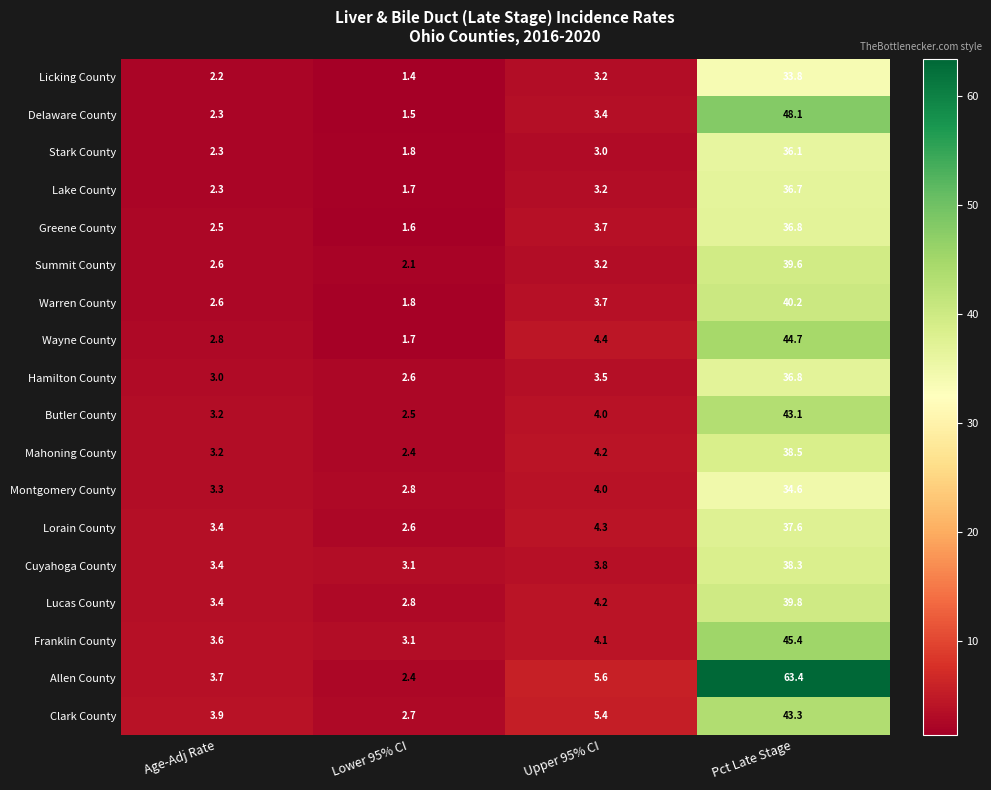

Where does the Licking County series first go above 3?

Upper 95% CI